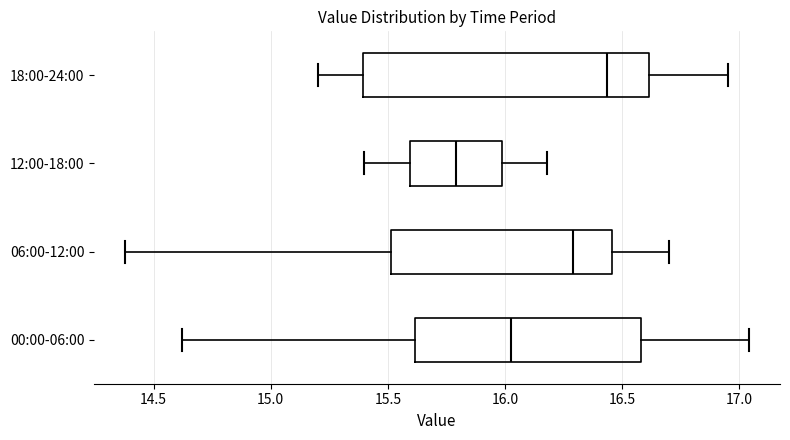

Where is the right edge of the box for 12:00-18:00 on the x-axis? The values are not printed on the chart, so give them approximately, as read against the axis.

16.00